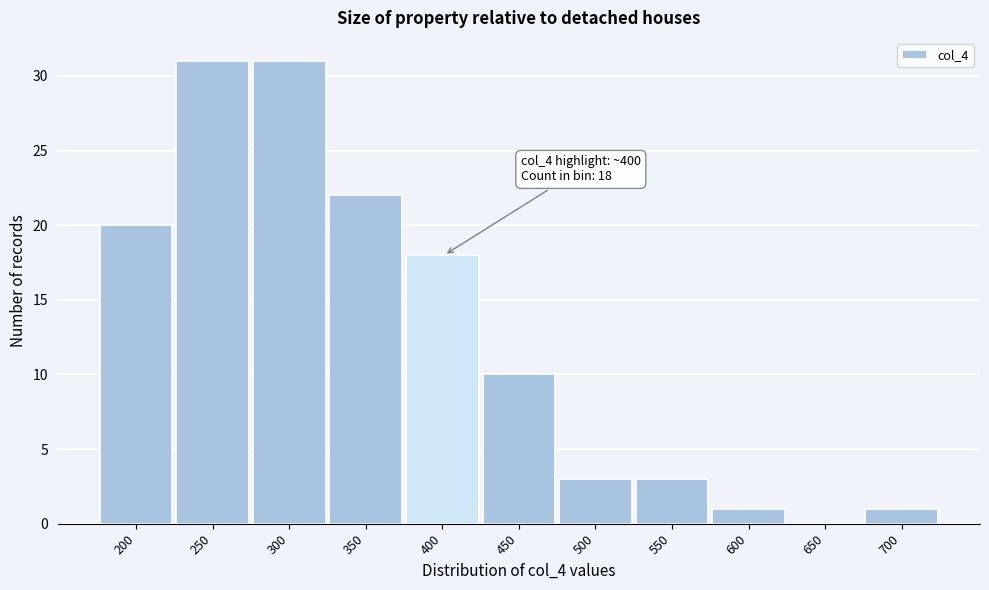

Reading left to right, extract all data points from this chart.

200=20	250=31	300=31	350=22	400=18	450=10	500=3	550=3	600=1	650=0	700=1